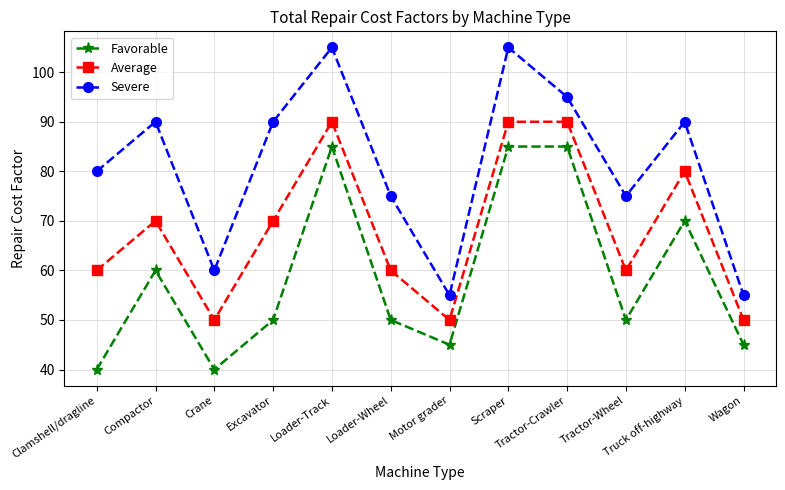

Read the Severe value at Loader-Track, to the nearest 5.

105